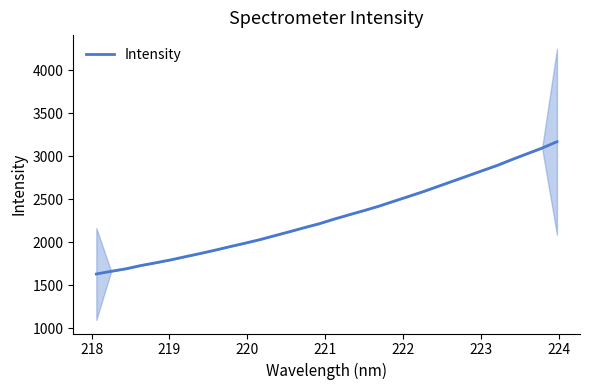

How many data points are less than 2270?

16